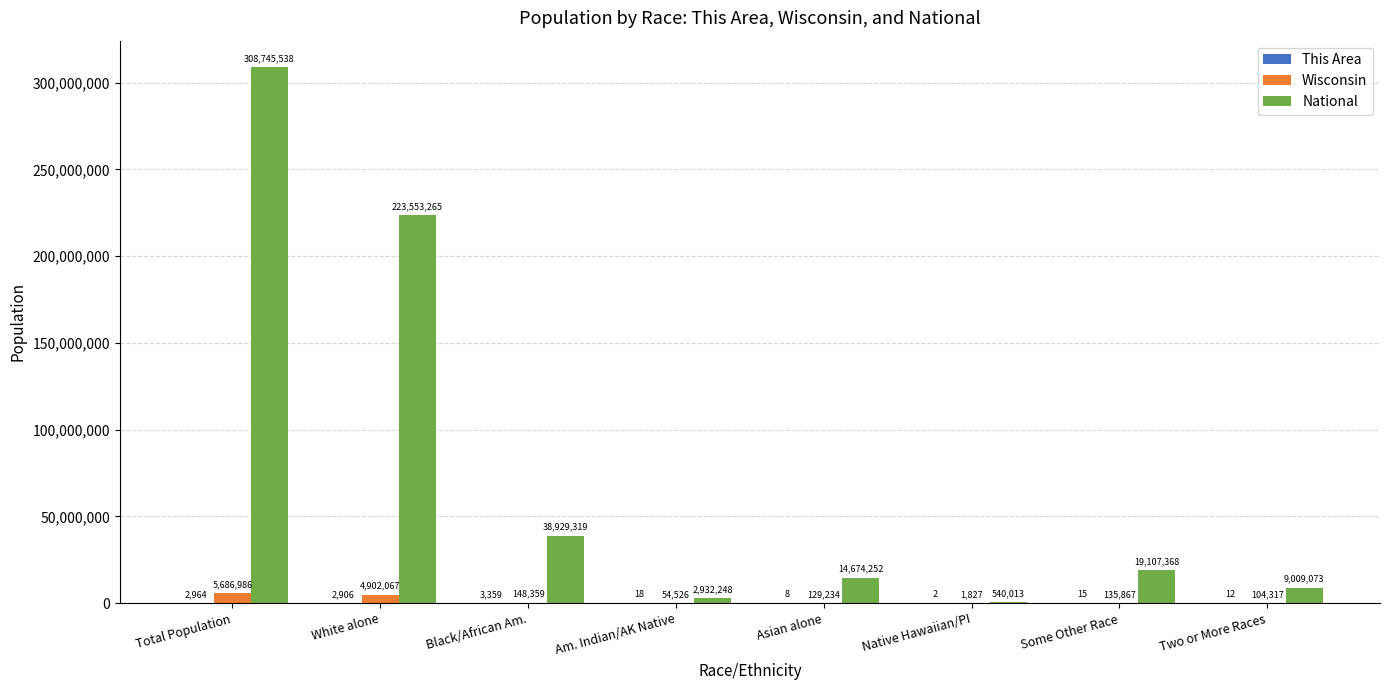

How many distinct data groups are displayed?

3